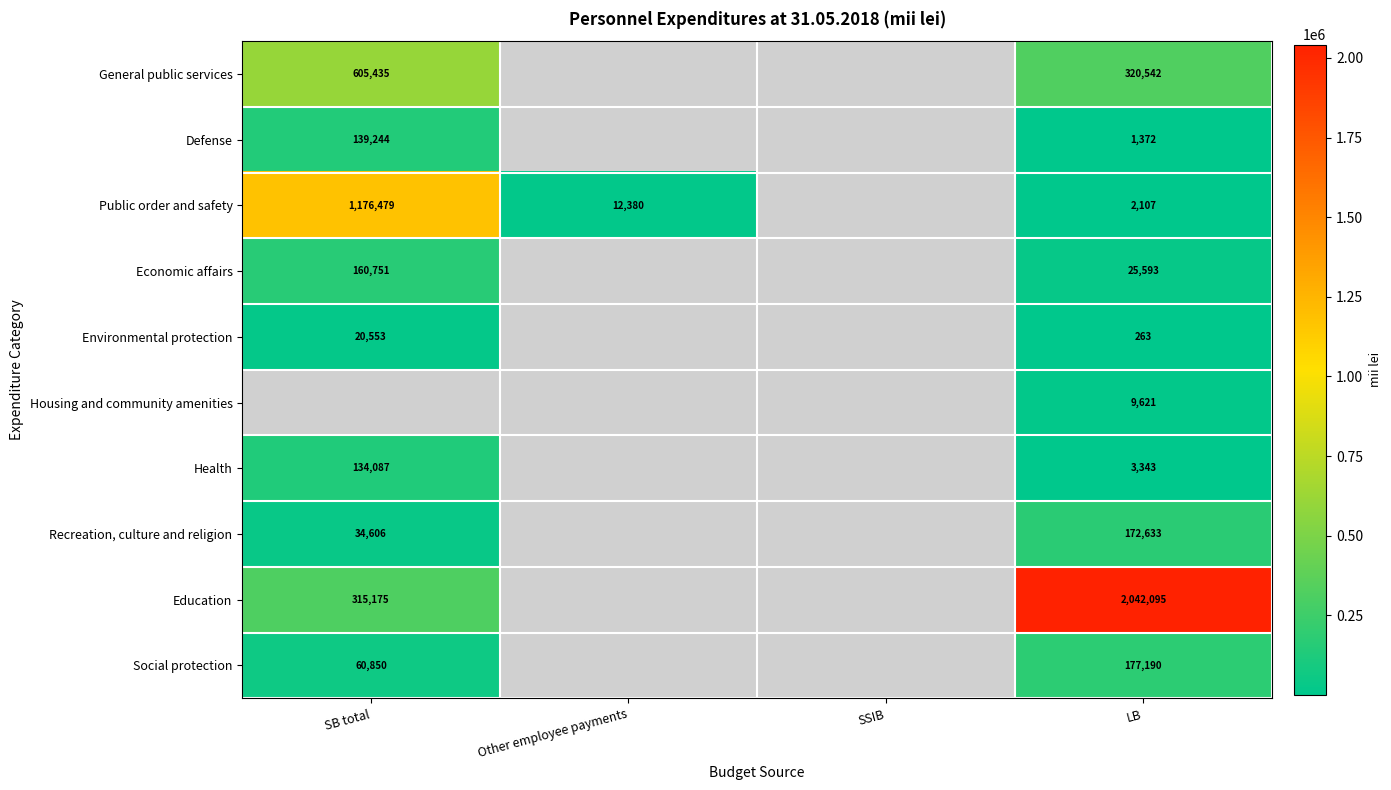

Is the value of Housing and community amenities at LB greater than the value of Public order and safety at SB total?

No